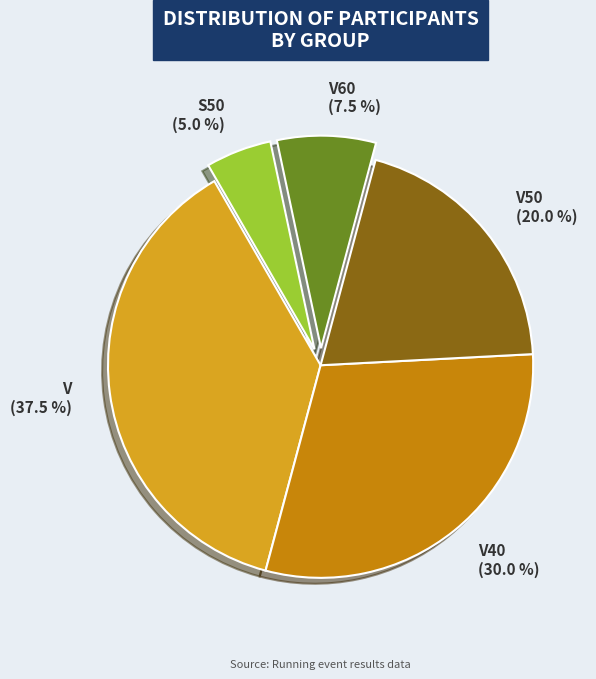

To the nearest percent, what is the difference between the largest and smallest slice percentages?

32%